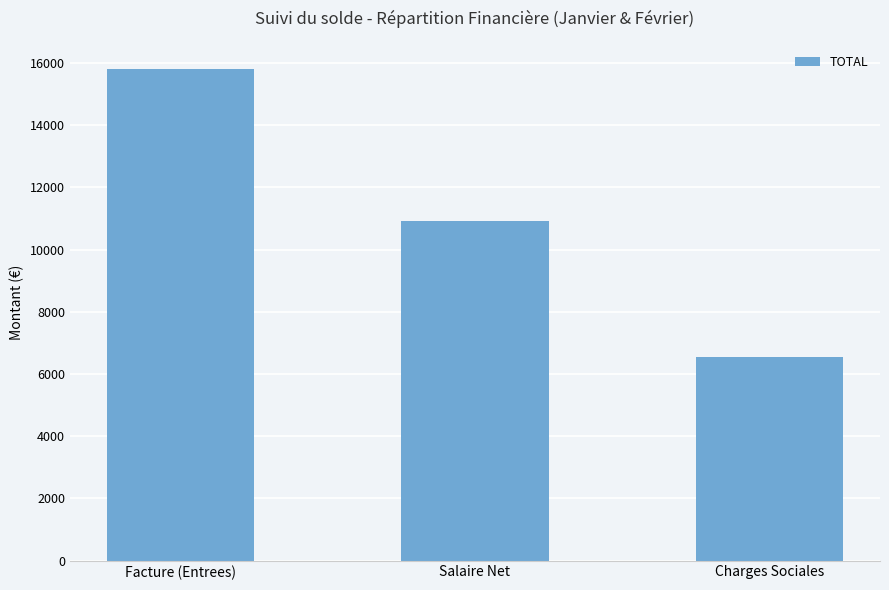

Count the number of categories in the chart.

3